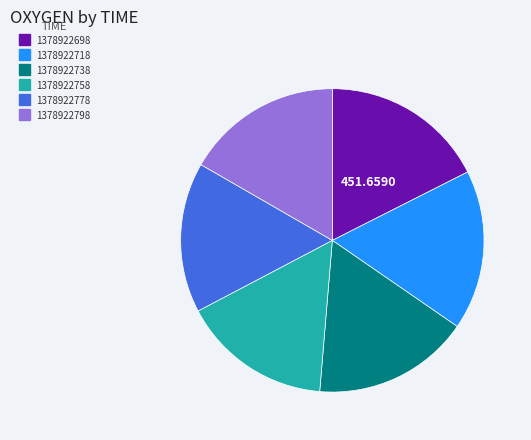

Is there a majority slice in this chart?

No